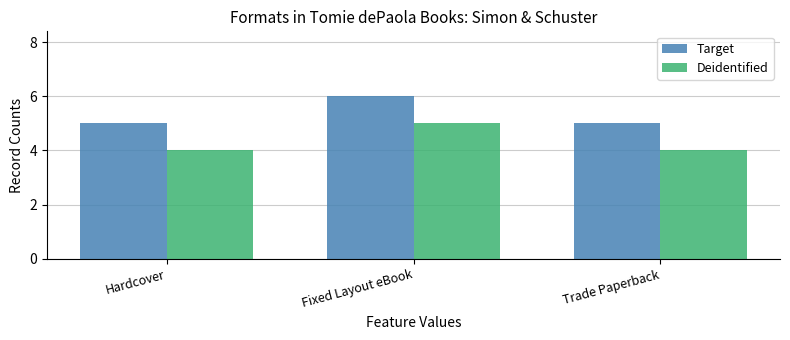

Rank the series by their average value, from lowest to highest.

Deidentified, Target